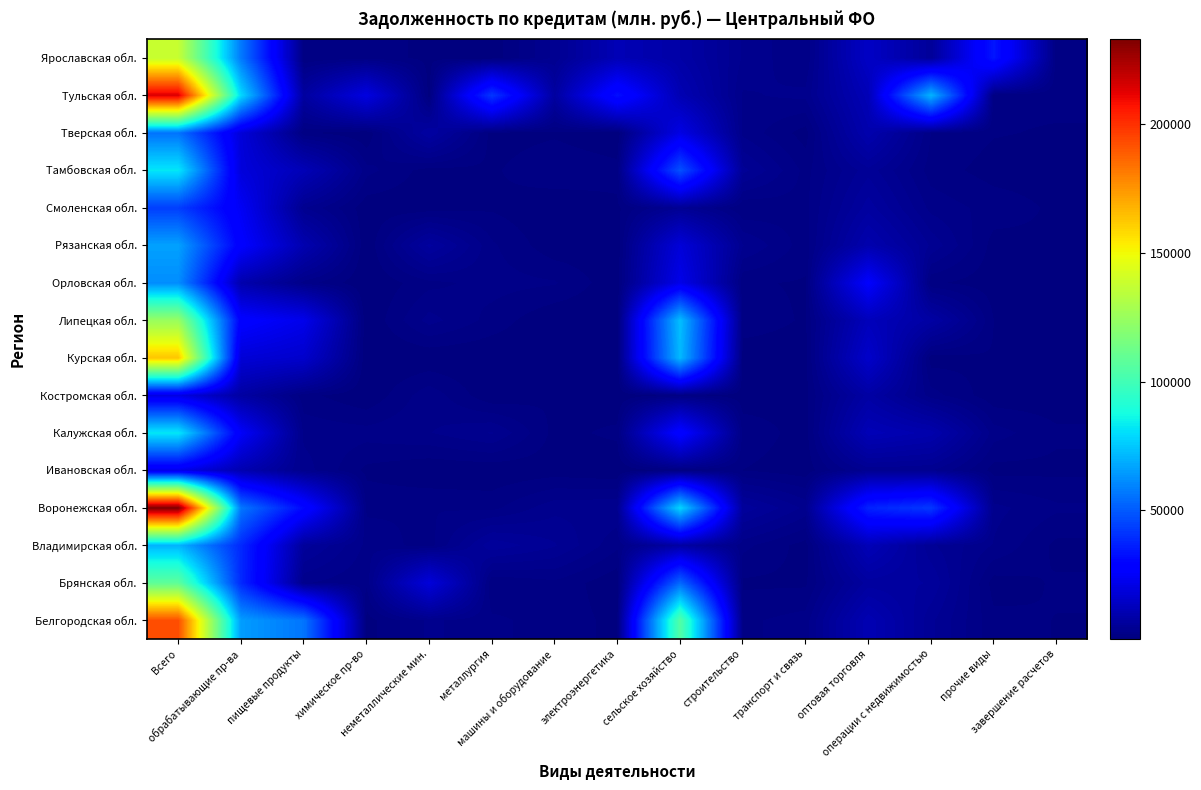

What is the total value across all series at операции с недвижимостью?

169159